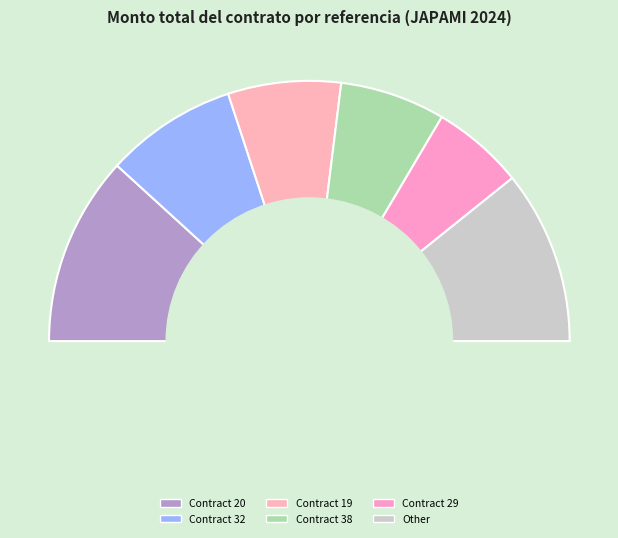

What is the largest slice in the pie chart?

JAPAMI/PRESTSERV/2024-20